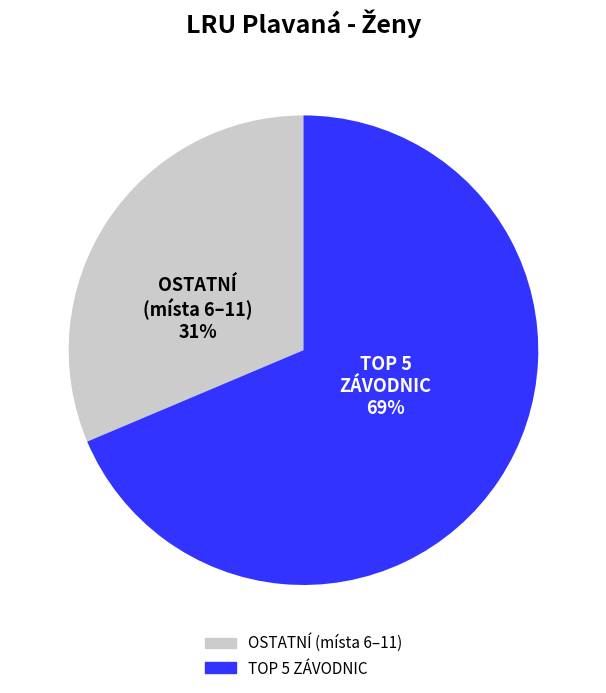

To the nearest percent, what is the average slice percentage?

50%